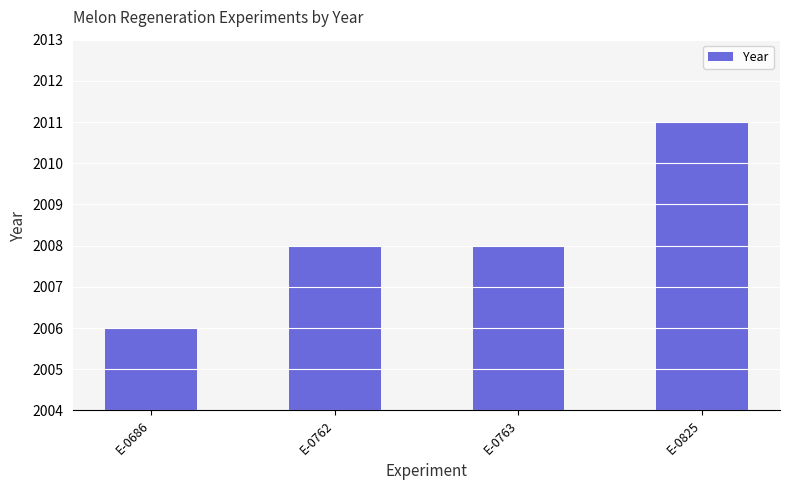

What is the difference between the maximum and minimum values?

5